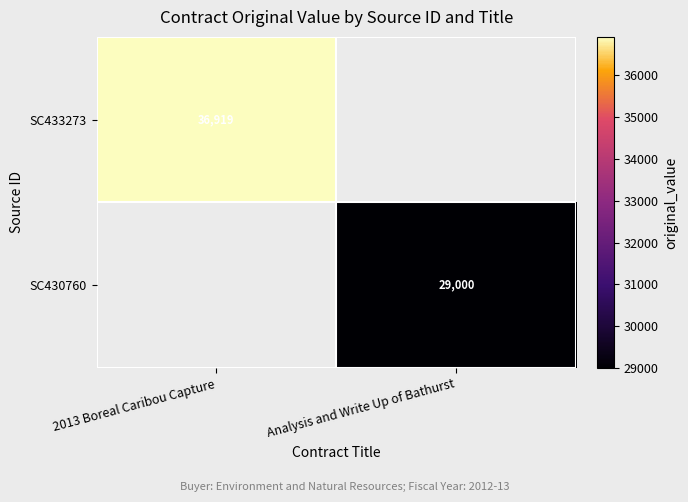

Count the number of data series in this chart.

2